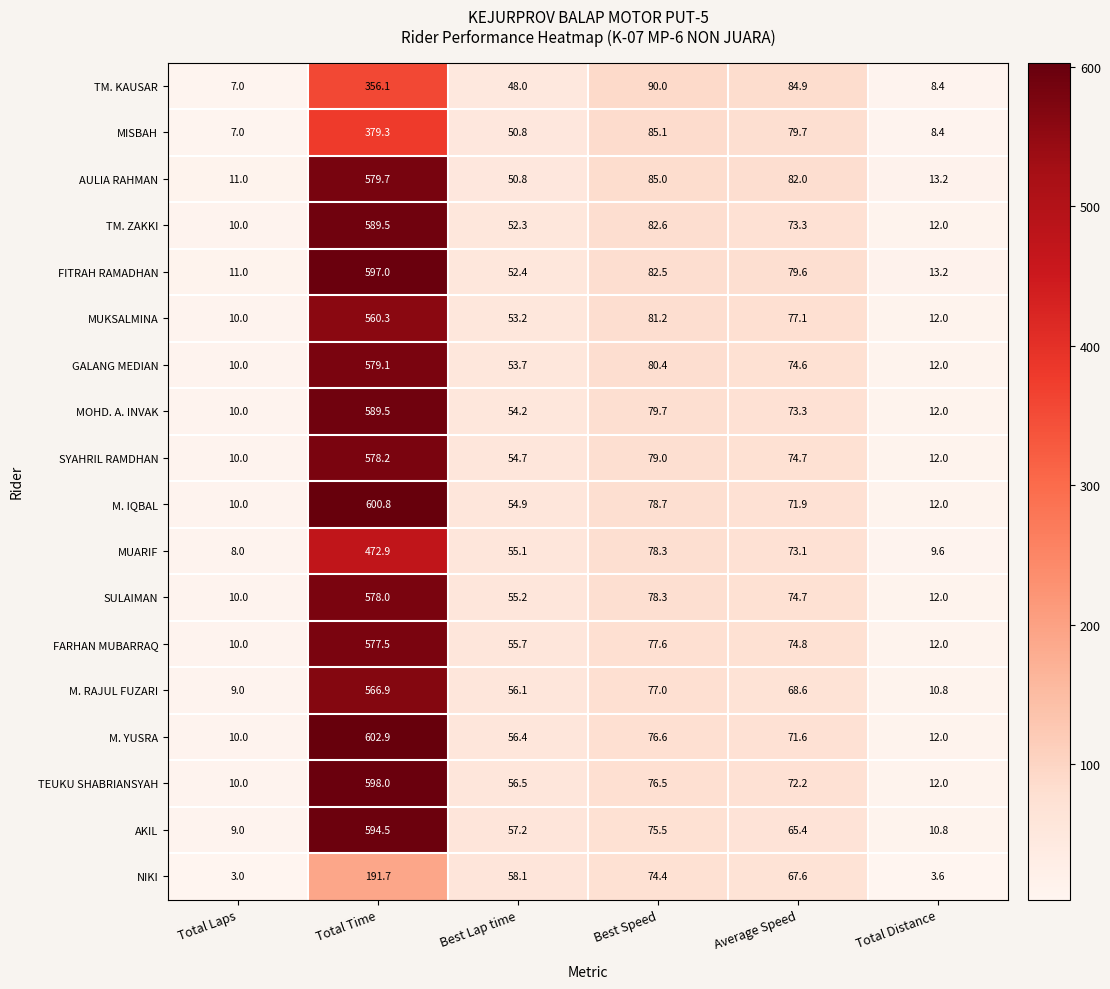

At which category does the chart reach its minimum across all series?

Total Laps